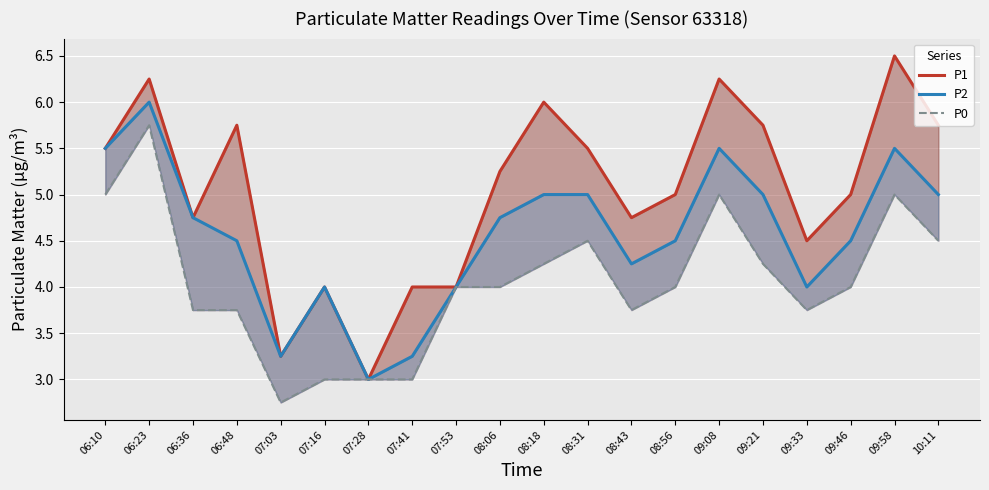

True or false: P2 and P1 cross at least once.

False